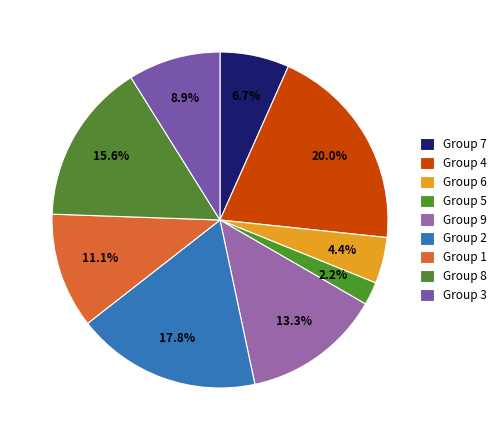

Rank the categories by value from highest to lowest.

4, 2, 8, 9, 1, 3, 7, 6, 5